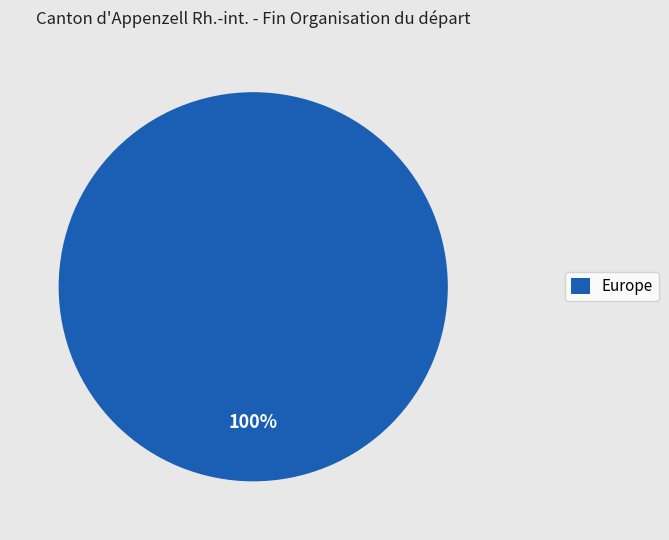

Rank the categories by value from lowest to highest.

Europe